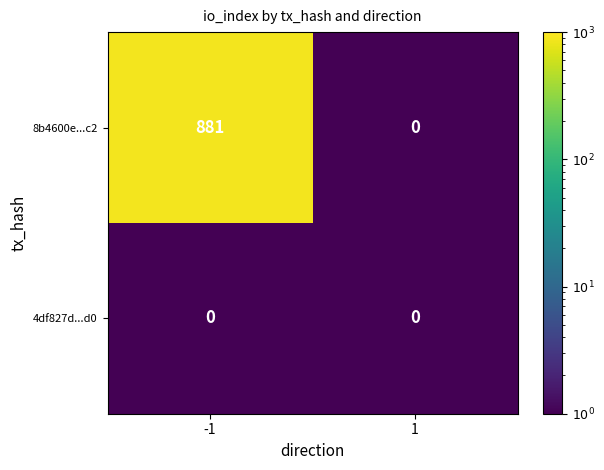

Reading left to right, transcribe all the data shown in this chart.

8b4600e...c2: 881	0
4df827d...d0: 0	0